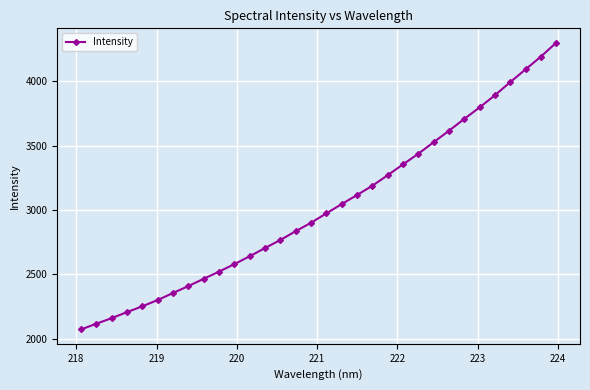

What is the maximum value shown in the chart?

4300.8